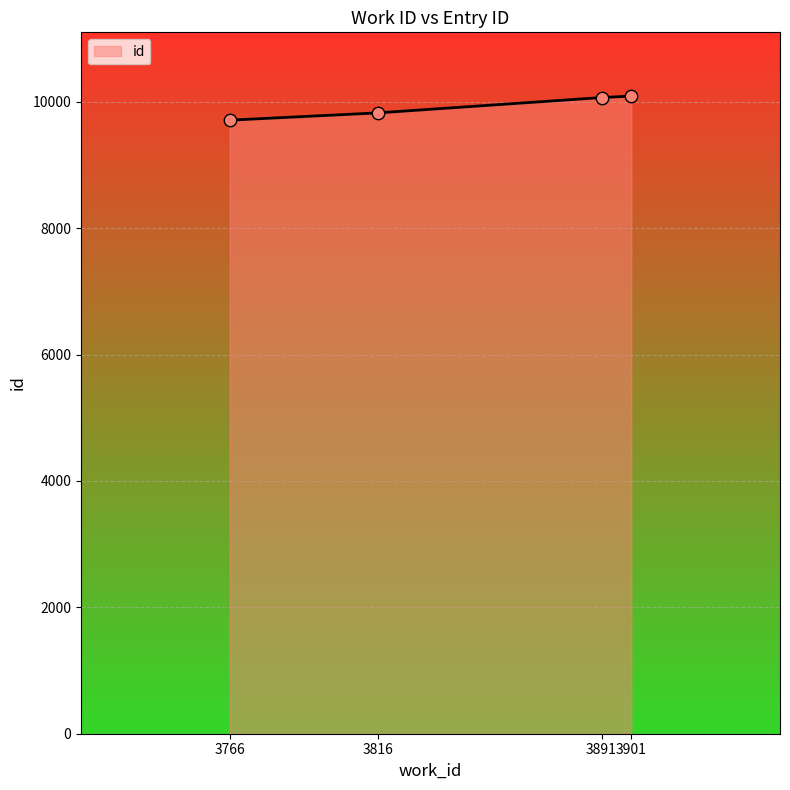

What is the change in value from 3766 to 3891?

+358